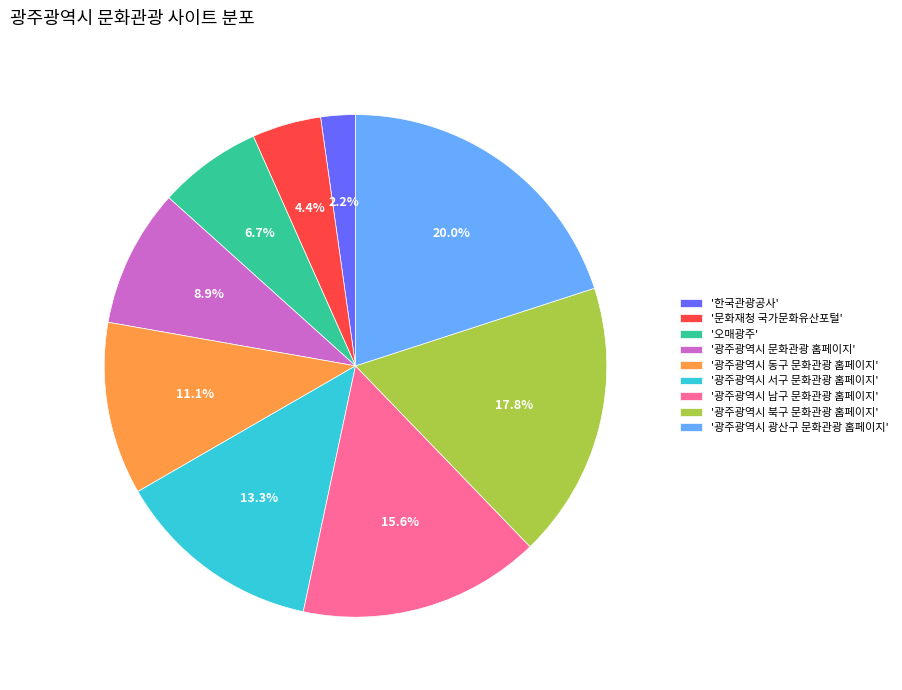

Approximately how many times larger is the value at '광주광역시 문화관광 홈페이지' compared to '광주광역시 광산구 문화관광 홈페이지'?

0.4